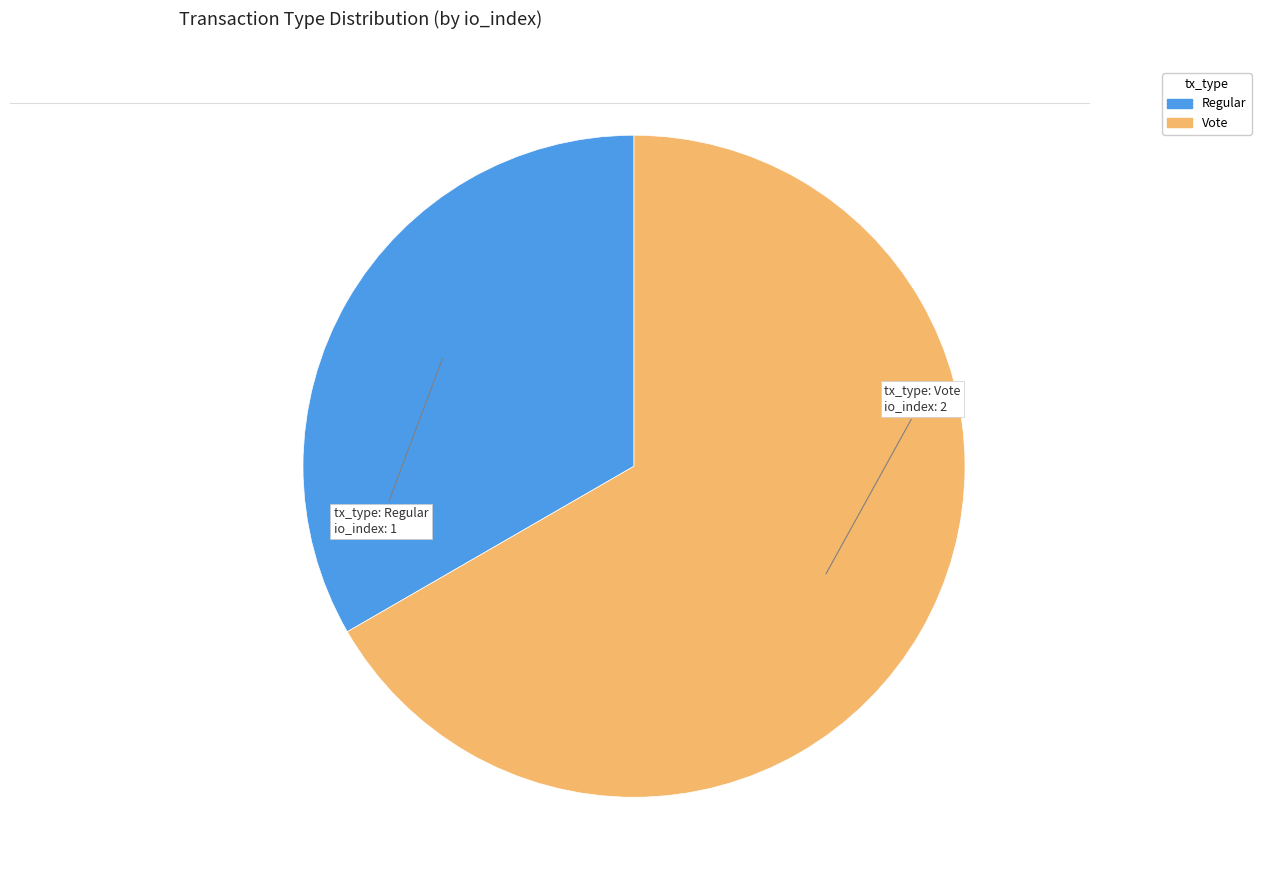

Is Vote the majority of the pie?

Yes